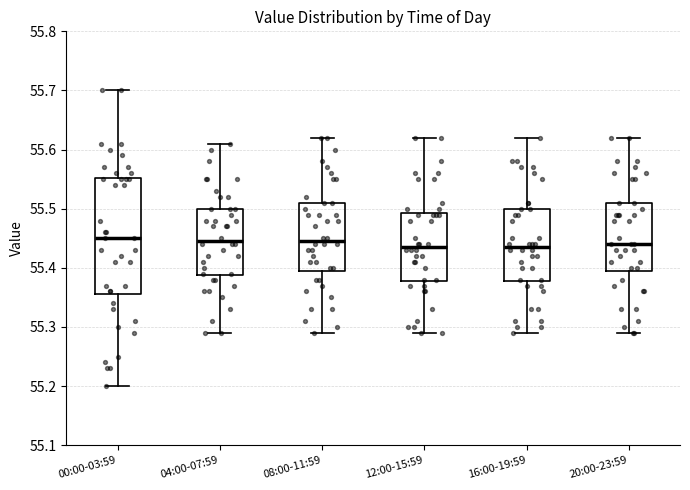

Where does the median line of the box for 12:00-15:59 sit on the y-axis? The values are not printed on the chart, so give them approximately, as read against the axis.

55.44